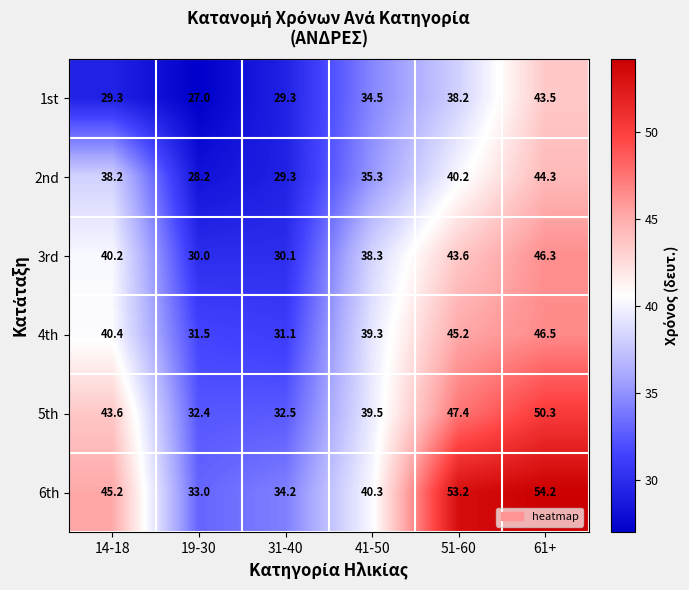

List the series in order of their peak value, lowest first.

1st, 2nd, 3rd, 4th, 5th, 6th